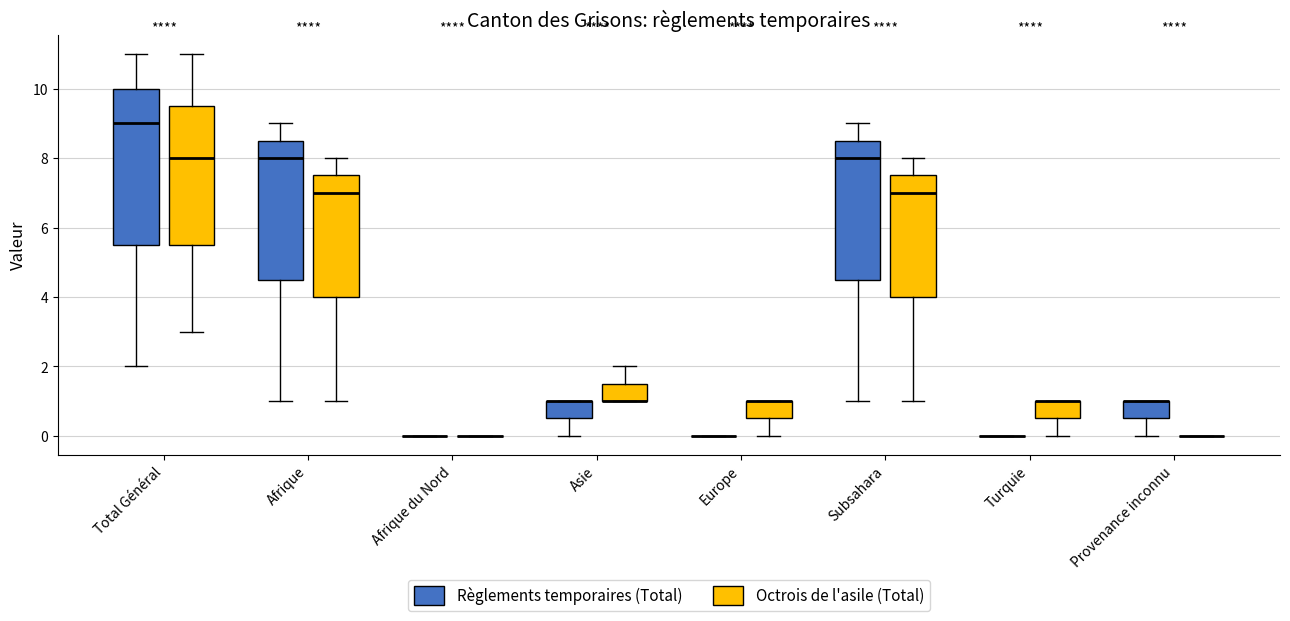

Reading left to right, transcribe this box plot: for each box, give where its median line is, the range the box spans, and where its two whiskers end, as read against the y-axis. The values are not printed on the chart, so give them approximately, as read against the axis.

Total Général (Règlements temporaires (Total)): median 9.0, box 5.6 to 10.0, whiskers 2.0 to 11.0
Total Général (Octrois de l'asile (Total)): median 8.0, box 5.6 to 9.6, whiskers 3.0 to 11.0
Afrique (Règlements temporaires (Total)): median 8.0, box 4.6 to 8.6, whiskers 1.0 to 9.0
Afrique (Octrois de l'asile (Total)): median 7.0, box 4.0 to 7.6, whiskers 1.0 to 8.0
Afrique du Nord (Règlements temporaires (Total)): box collapsed to a line at 0.0, whiskers 0.0 to 0.0
Afrique du Nord (Octrois de l'asile (Total)): box collapsed to a line at 0.0, whiskers 0.0 to 0.0
Asie (Règlements temporaires (Total)): median 1.0 (drawn on the box's upper edge), box 0.6 to 1.0, whiskers 0.0 to 1.0
Asie (Octrois de l'asile (Total)): median 1.0 (drawn on the box's lower edge), box 1.0 to 1.6, whiskers 1.0 to 2.0
Europe (Règlements temporaires (Total)): box collapsed to a line at 0.0, whiskers 0.0 to 0.0
Europe (Octrois de l'asile (Total)): median 1.0 (drawn on the box's upper edge), box 0.6 to 1.0, whiskers 0.0 to 1.0
Subsahara (Règlements temporaires (Total)): median 8.0, box 4.6 to 8.6, whiskers 1.0 to 9.0
Subsahara (Octrois de l'asile (Total)): median 7.0, box 4.0 to 7.6, whiskers 1.0 to 8.0
Turquie (Règlements temporaires (Total)): box collapsed to a line at 0.0, whiskers 0.0 to 0.0
Turquie (Octrois de l'asile (Total)): median 1.0 (drawn on the box's upper edge), box 0.6 to 1.0, whiskers 0.0 to 1.0
Provenance inconnu (Règlements temporaires (Total)): median 1.0 (drawn on the box's upper edge), box 0.6 to 1.0, whiskers 0.0 to 1.0
Provenance inconnu (Octrois de l'asile (Total)): box collapsed to a line at 0.0, whiskers 0.0 to 0.0